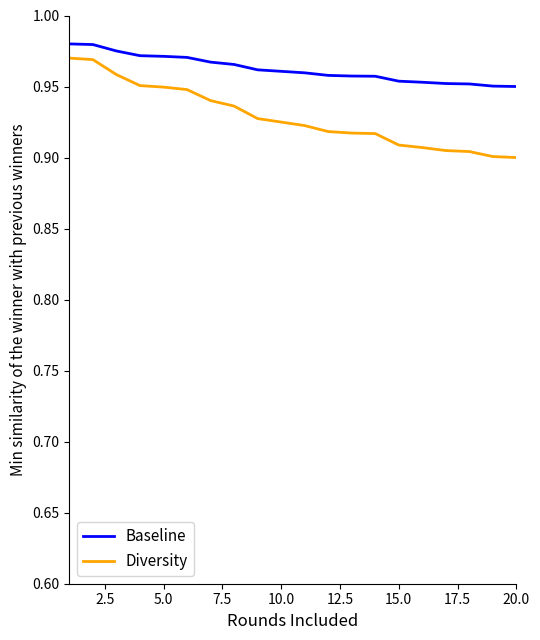

Which series has the widest spread of values?

Diversity